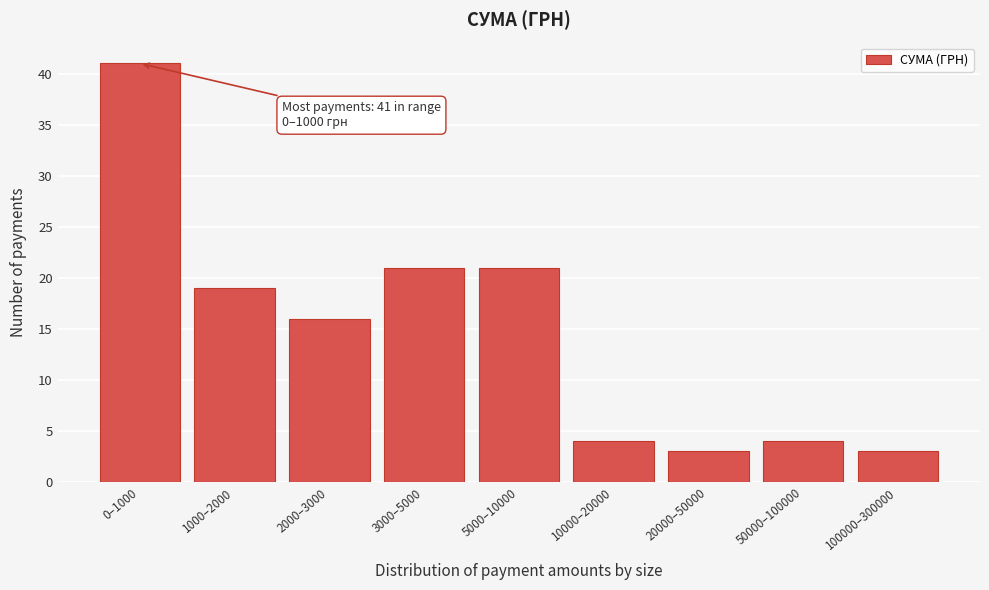

Reading right to left, list all the values displayed in this chart.

3	4	3	4	21	21	16	19	41